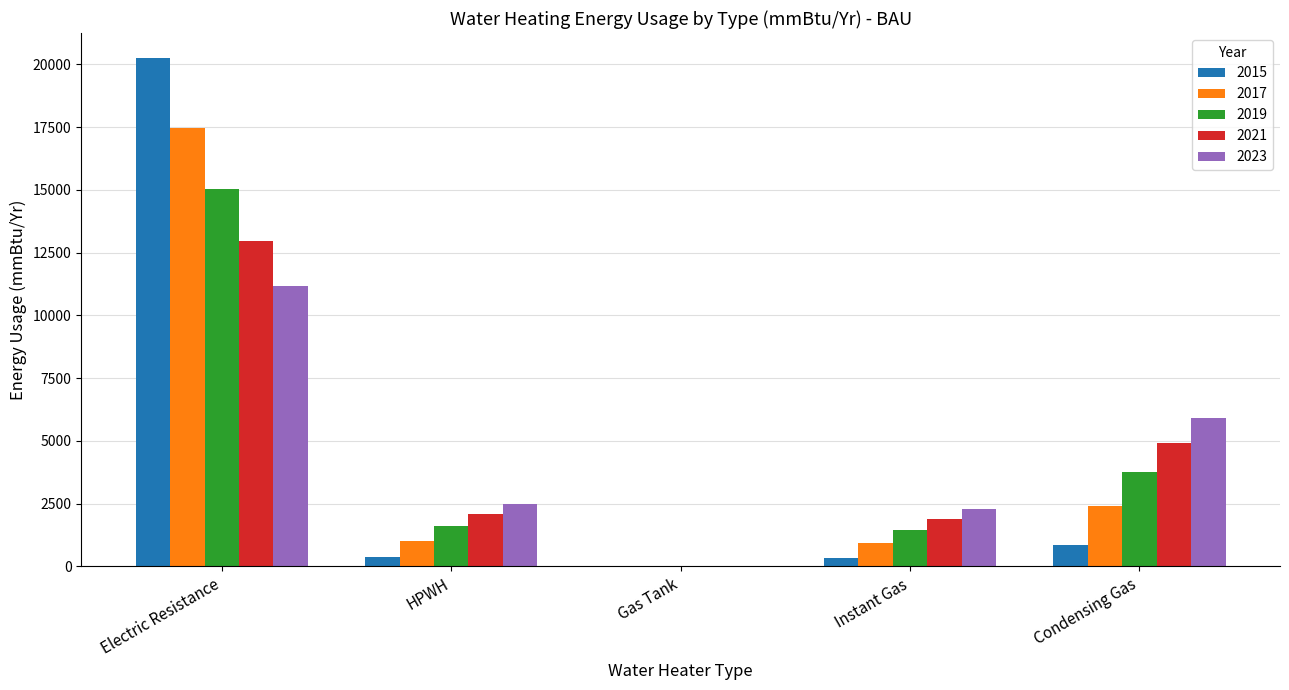

True or false: 2015 has a value of 20241.4 at Electric Resistance.

True